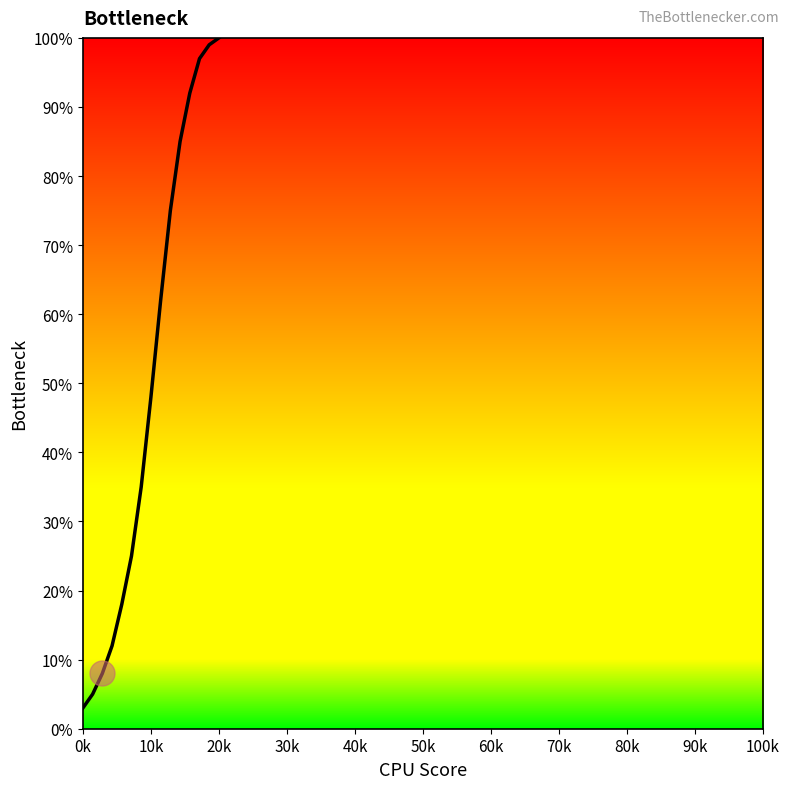

What is the minimum value shown in the chart?

3